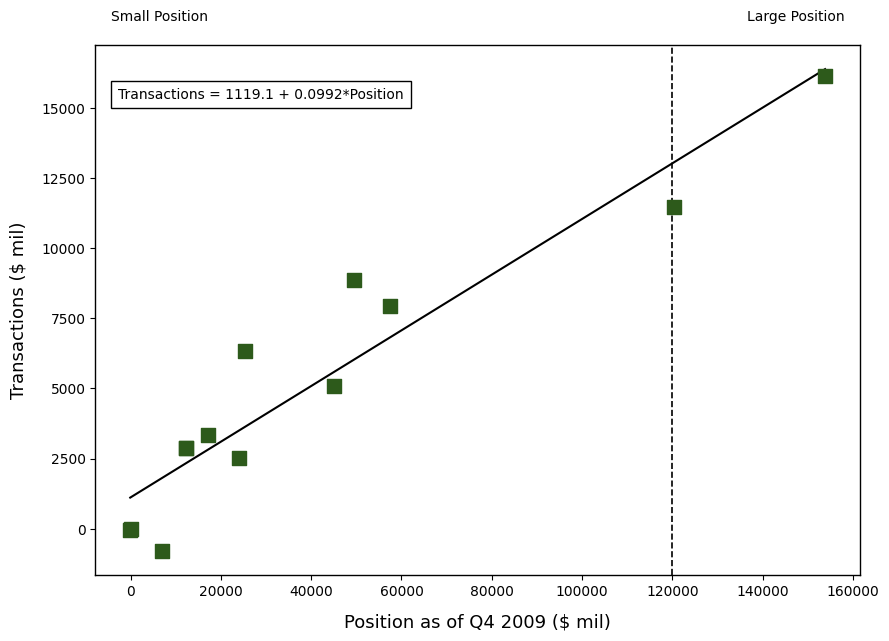

What Y value in the scatter plot is closest to 7666?

7943.9